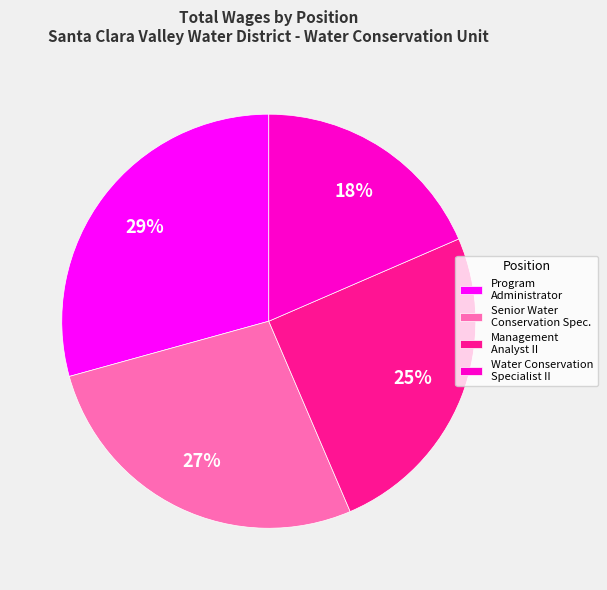

Is there a majority slice in this chart?

No